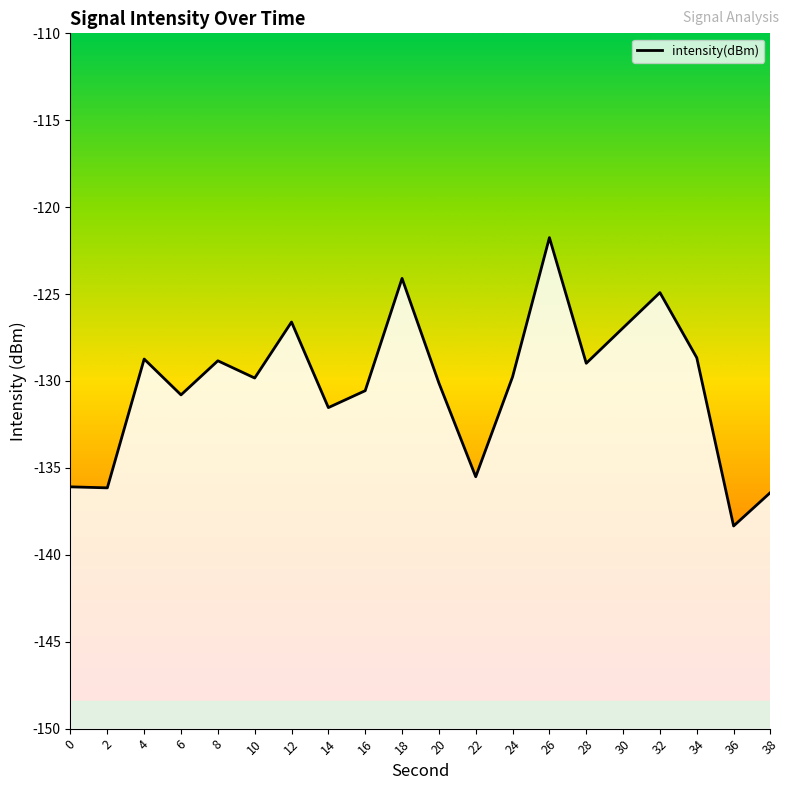

How many lines are shown in the chart?

1